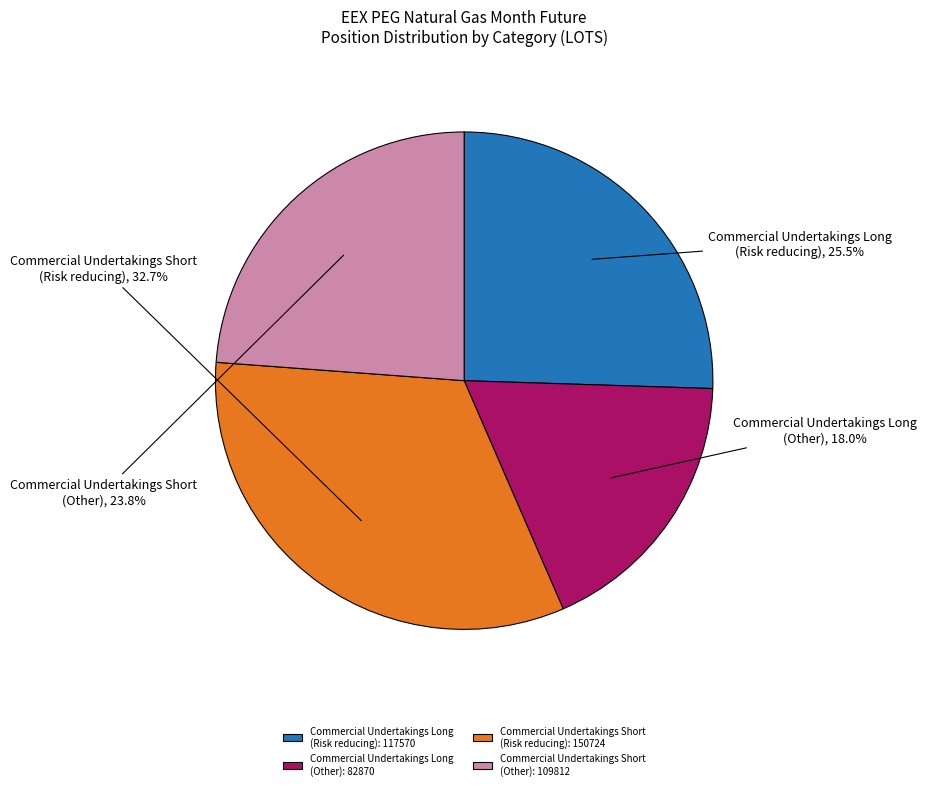

Approximately how many times larger is the value at Commercial Undertakings Short (Risk reducing) compared to Commercial Undertakings Short (Other)?

1.4